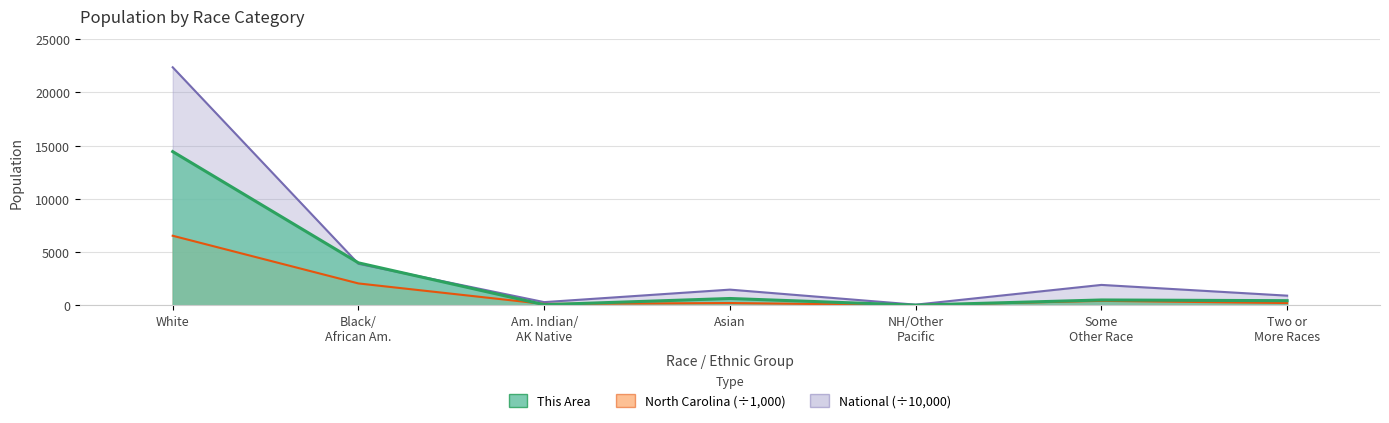

Where does the National series first go above 1467?

White